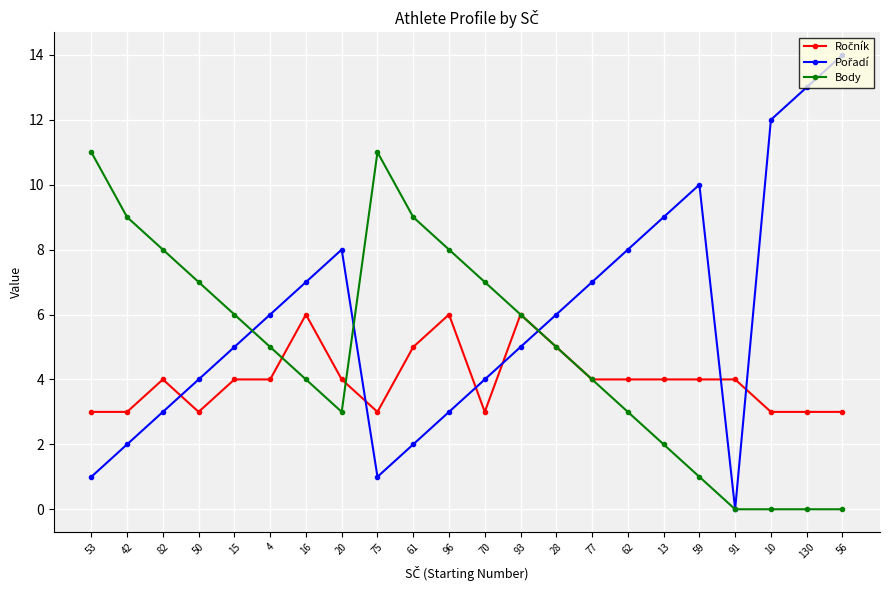

What is the total value across all series at 61?

16